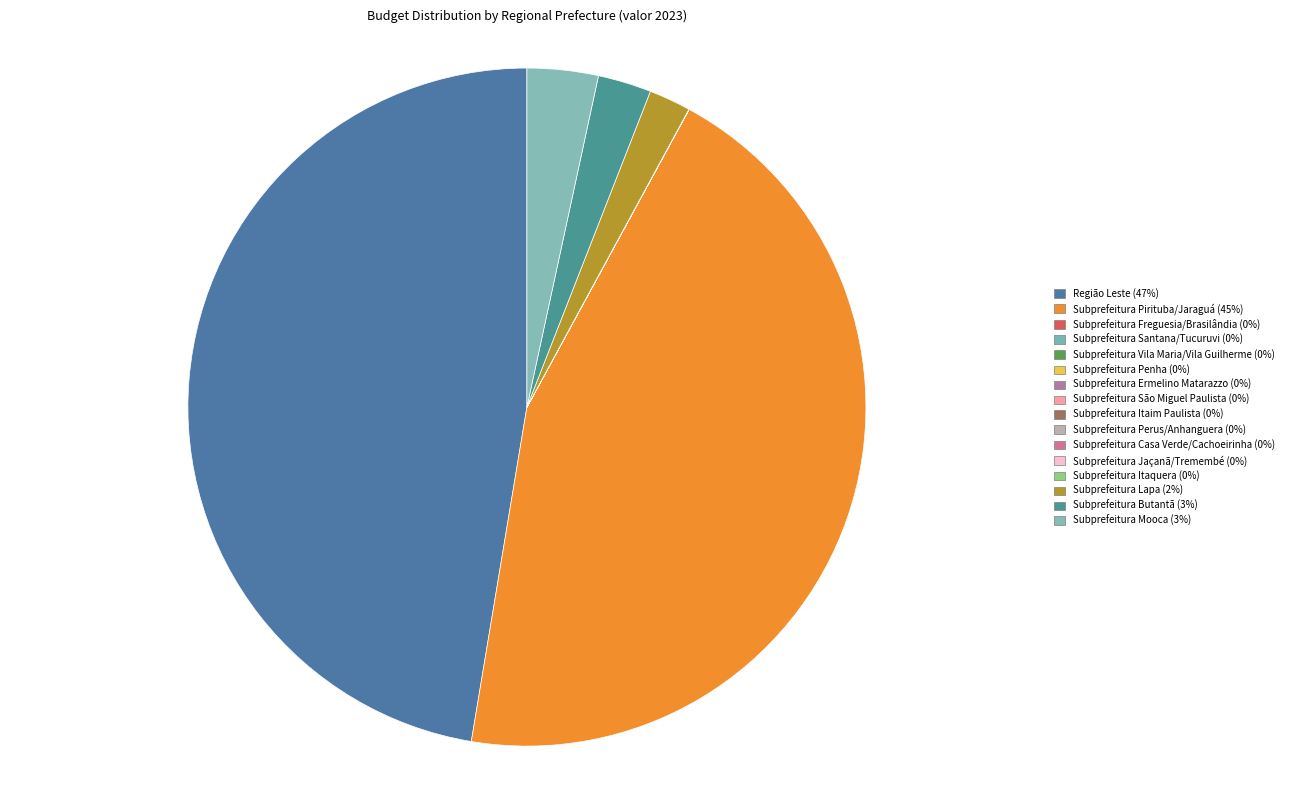

To the nearest percent, what percentage of the pie is Subprefeitura Pirituba/Jaraguá?

45%